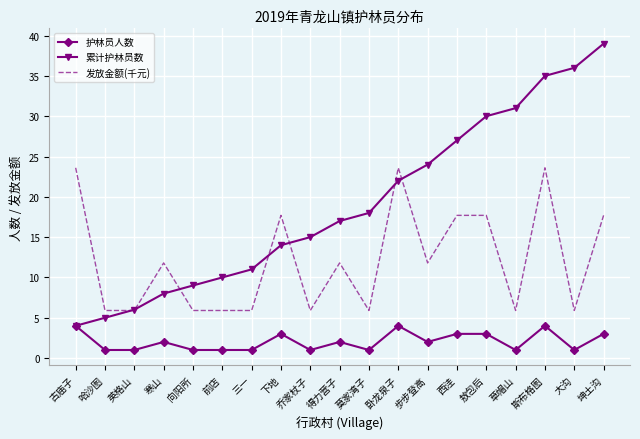

True or false: 发放金额(千元) has a value of 5.9 at 英格山.

True